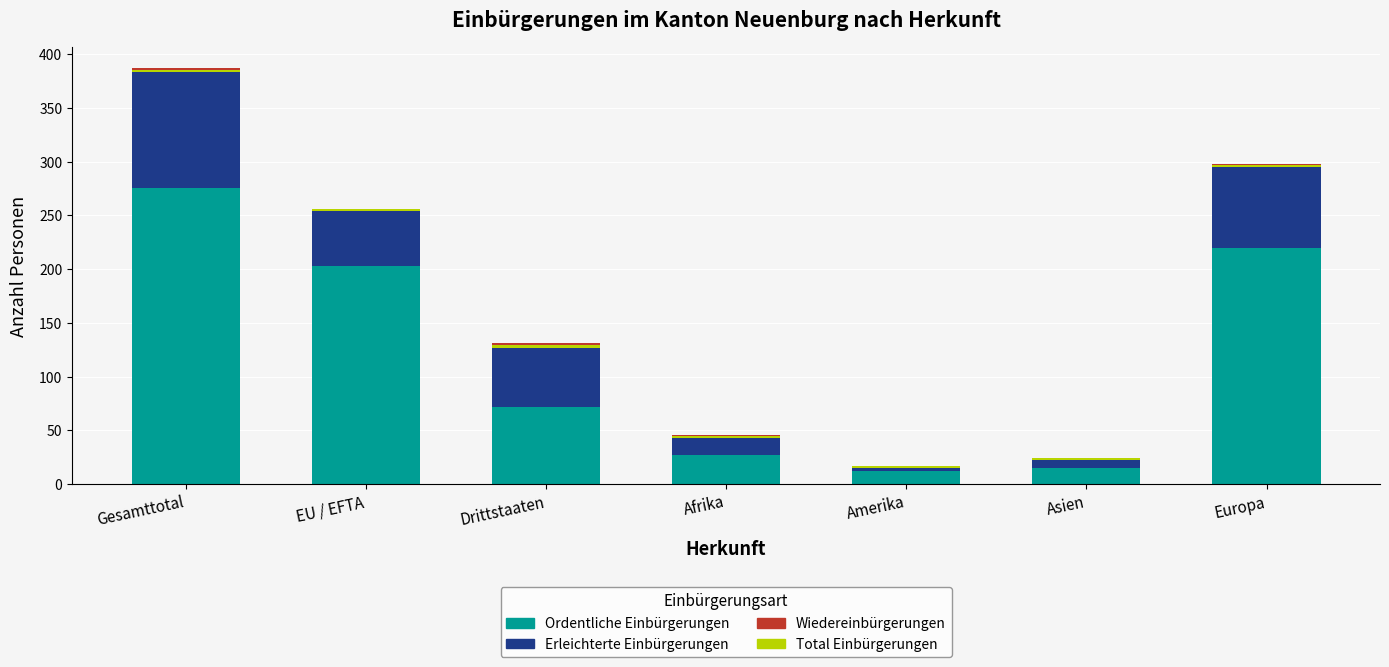

True or false: Total Einbürgerungen has a value of 1 at Europa.

False